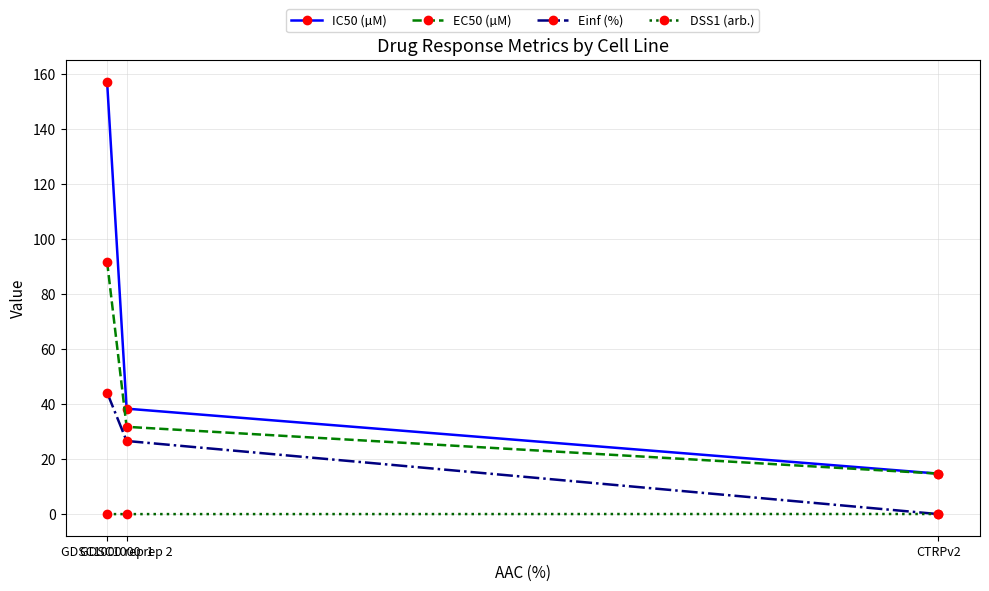

What is the difference between the maximum and minimum values in the IC50 (µM) series?

142.3